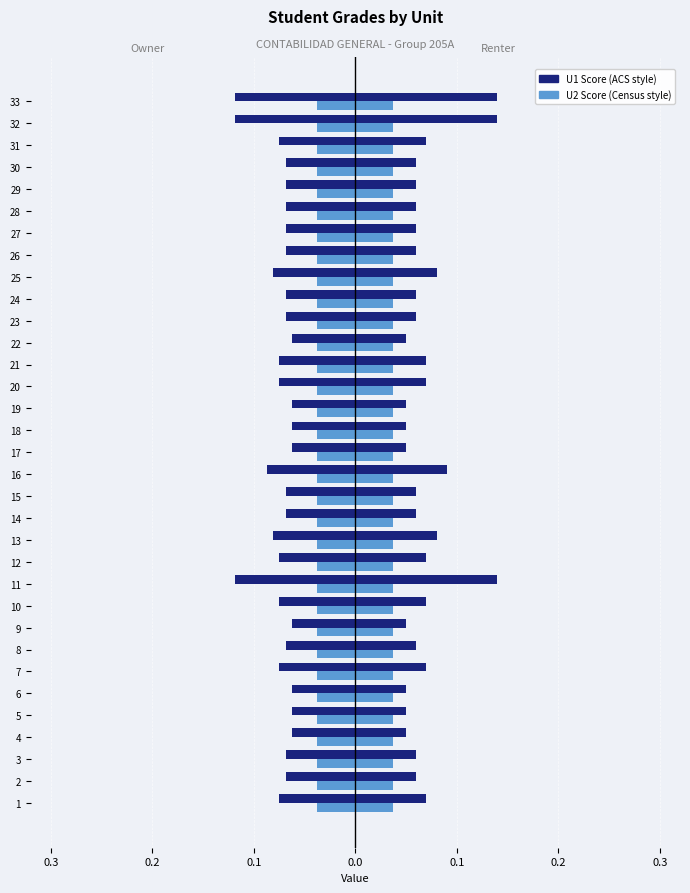

How many bars are there in total?

66